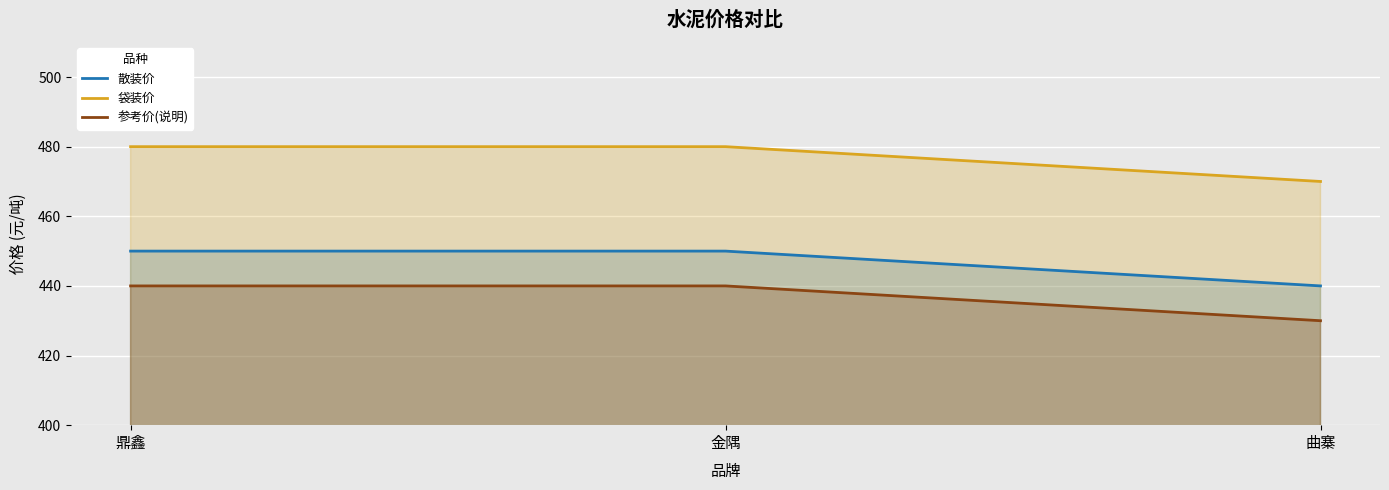

What is the difference between the 散装价 values at 金隅 and 曲寨?

10